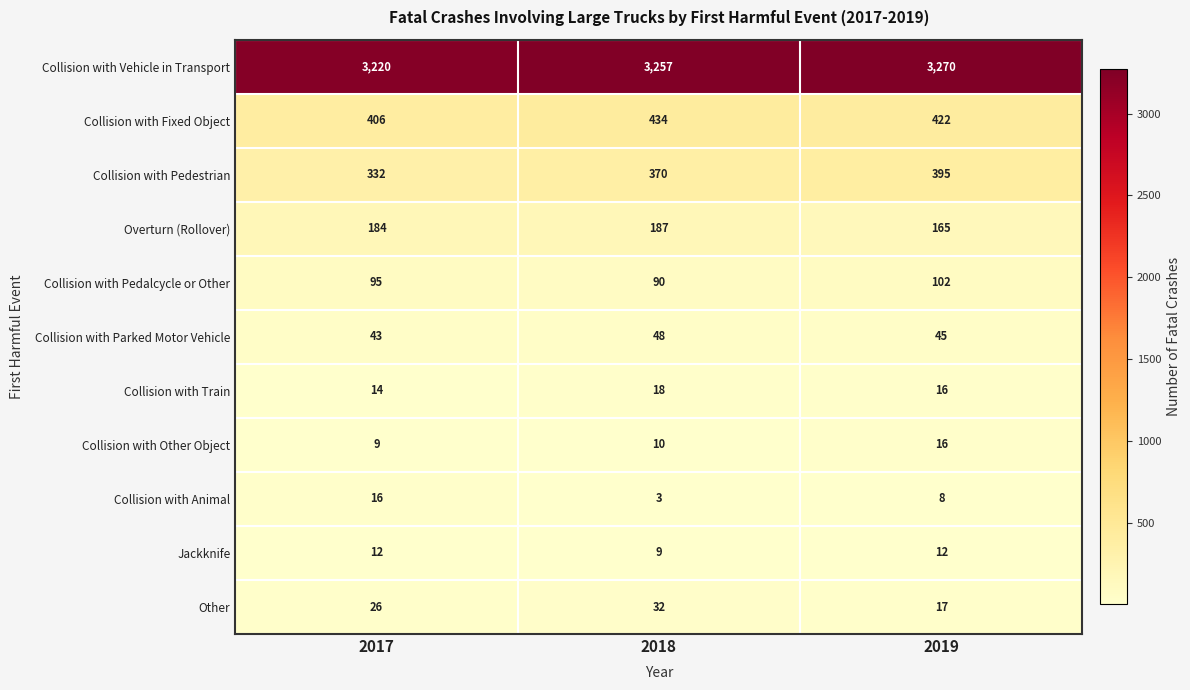

The value of Collision with Train at 2017 is 25. True or false?

False